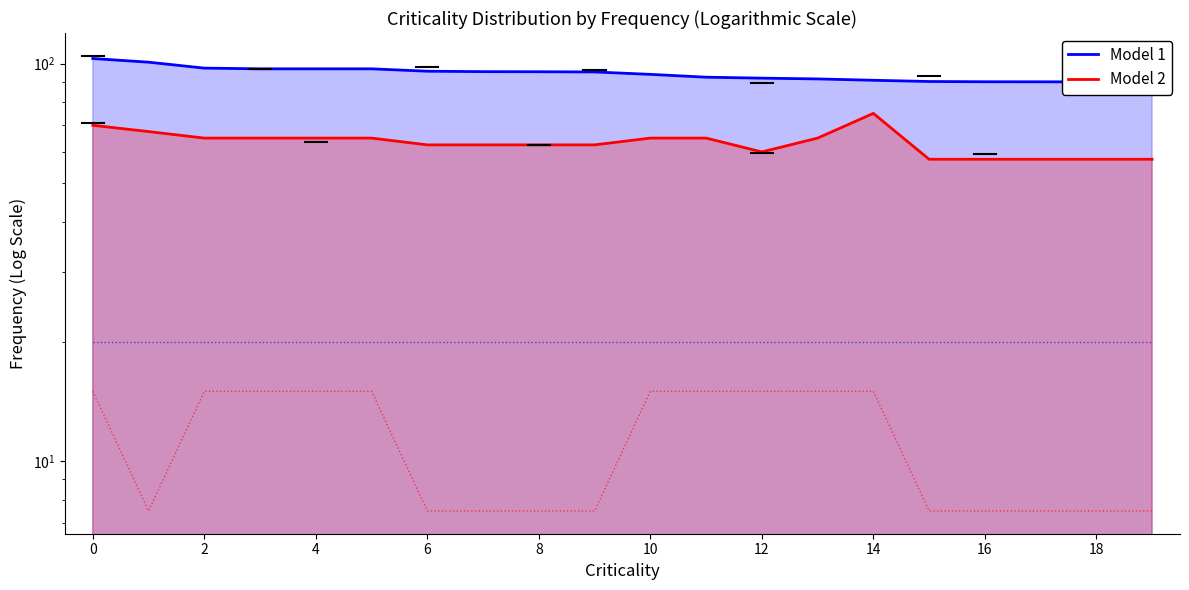

True or false: Methodology + Regional Score and Existing Congestion Score cross at least once.

False